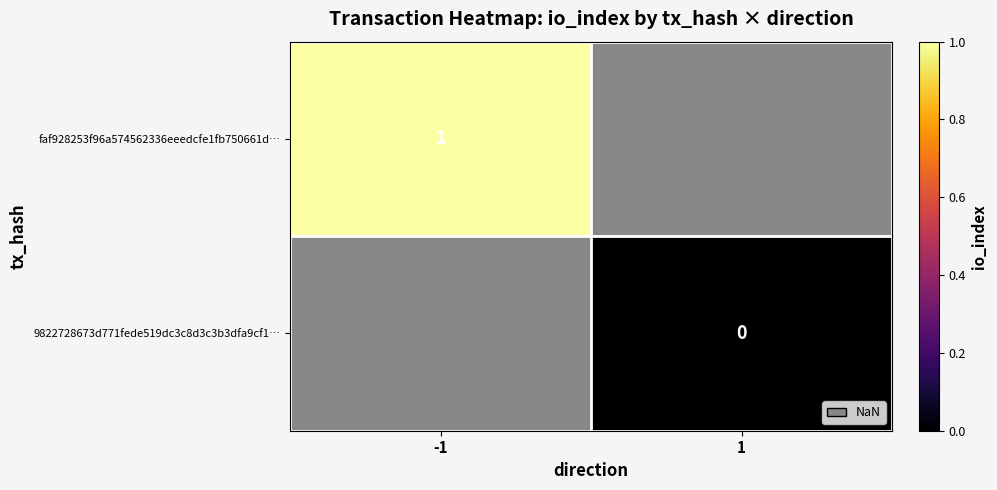

Between 1 and -1, which is larger?

-1